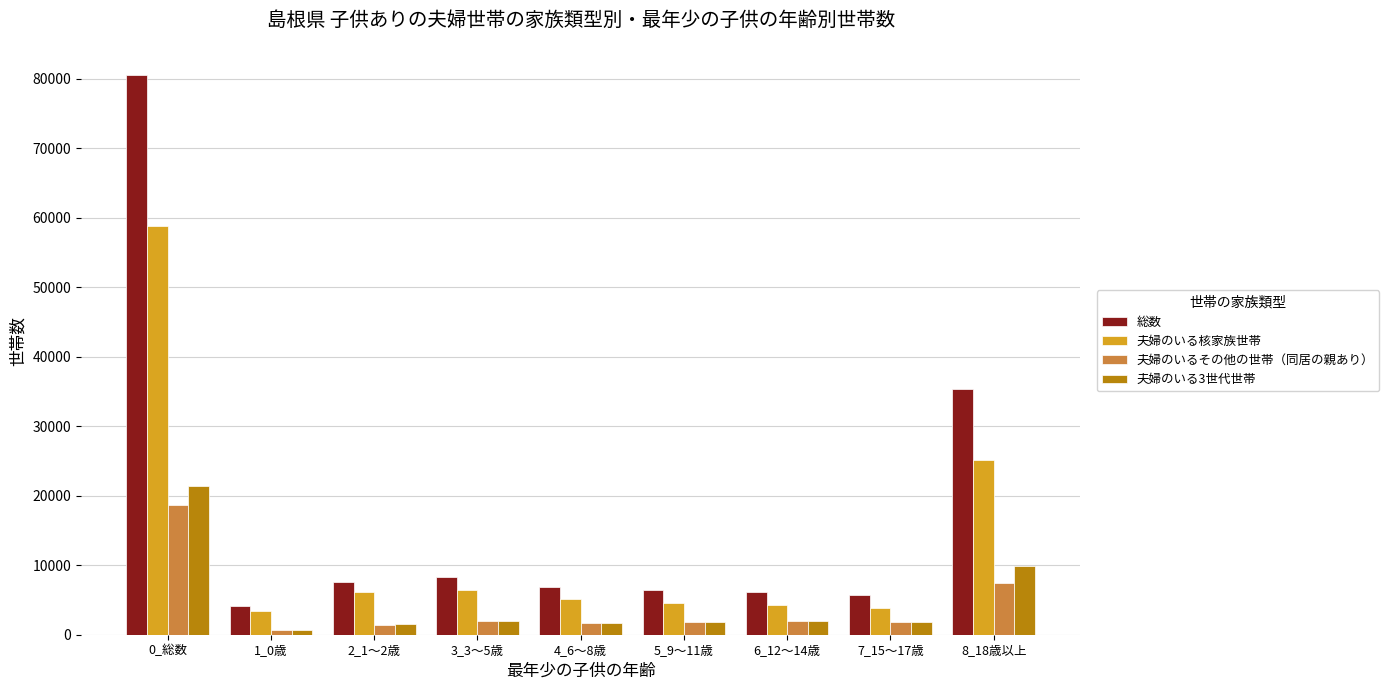

How many values in the 総数 series are below 6864?

4